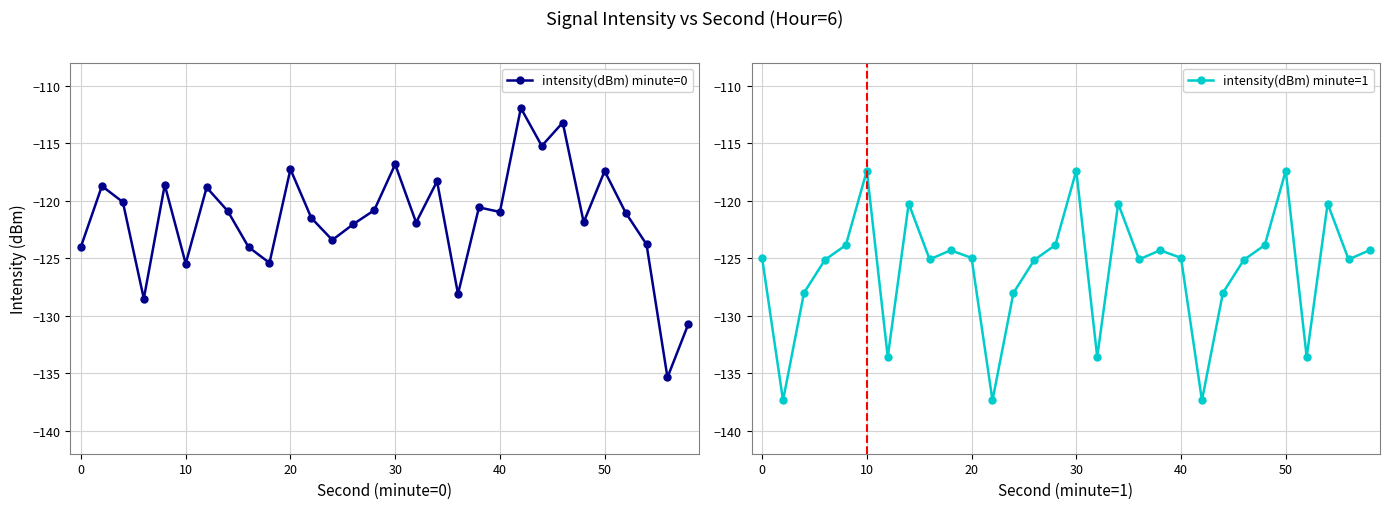

True or false: intensity(dBm) minute=0 has a value of -43.4 at 0.

False